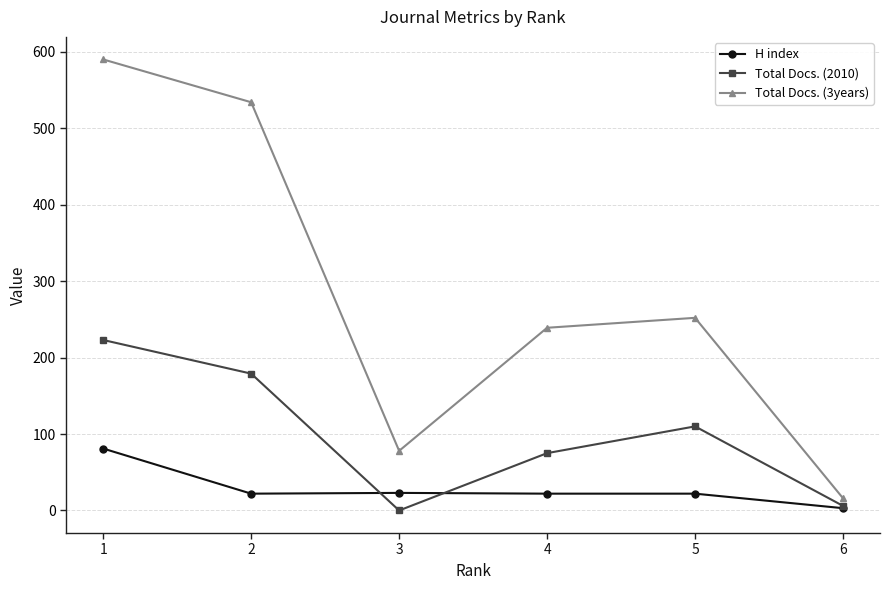

Where is Total Docs. (3years) nearest to the value 303?

5